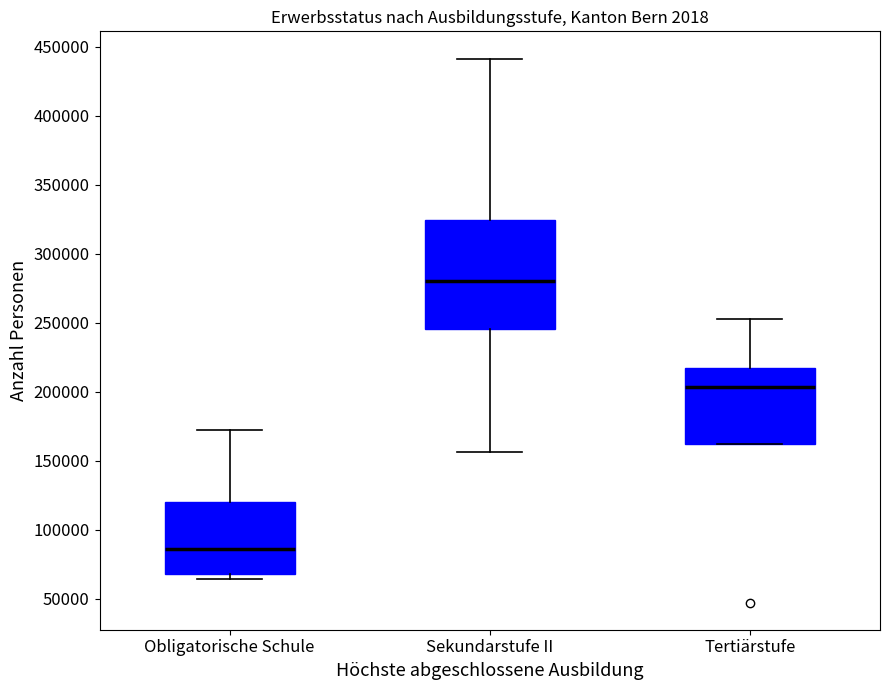

Comparing the boxes themselves (not the whiskers), which one is the tallest?

Sekundarstufe II